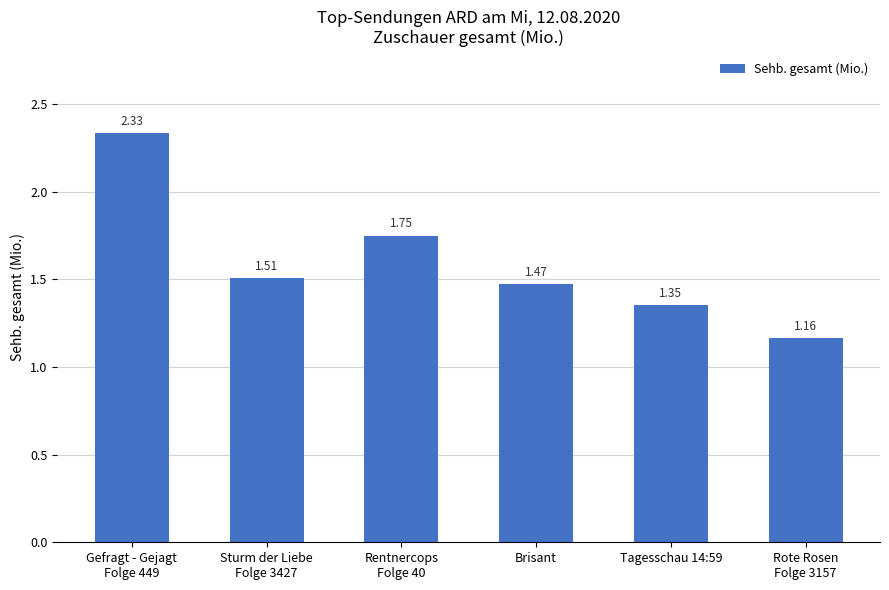

What is the sum of all values?

9.6